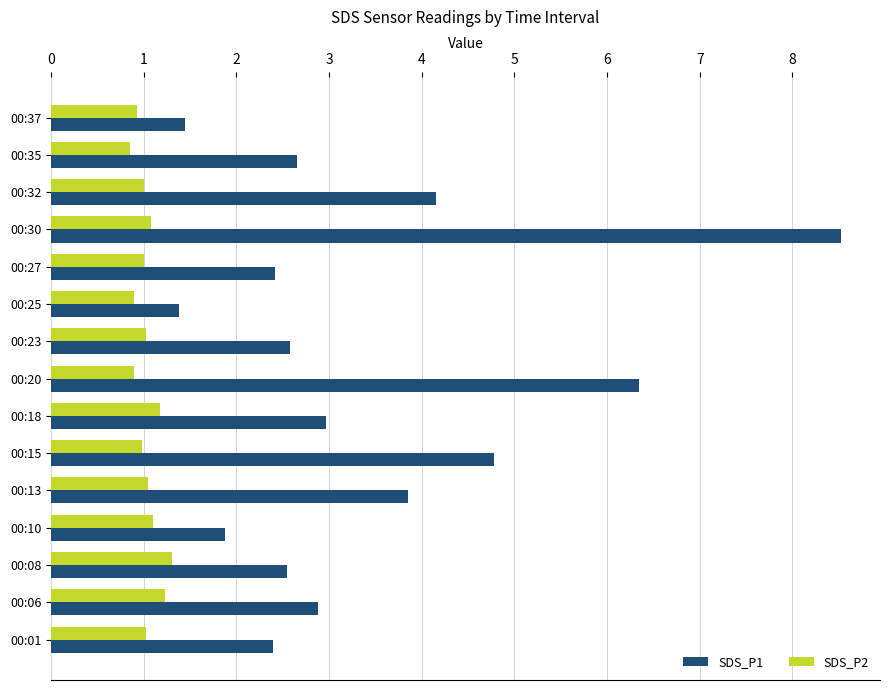

Which series has the largest total across all categories?

SDS_P1